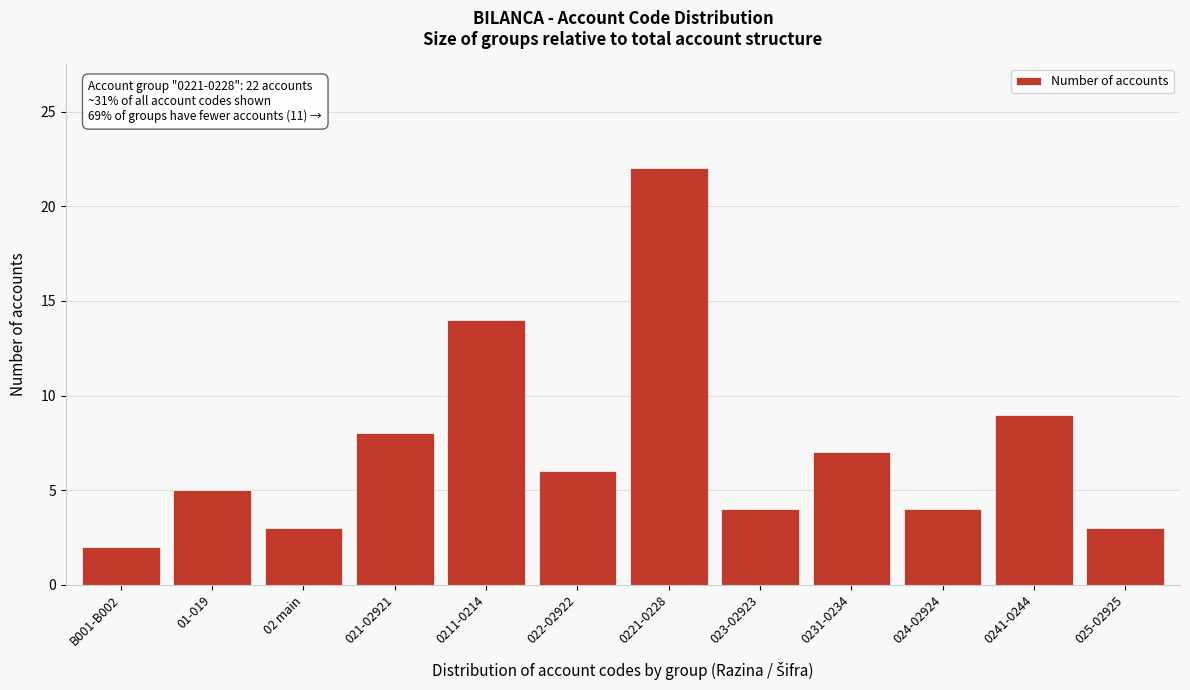

Reading right to left, what are all the values shown in this chart?

025-02925=3	0241-0244=9	024-02924=4	0231-0234=7	023-02923=4	0221-0228=22	022-02922=6	0211-0214=14	021-02921=8	02 main=3	01-019=5	B001-B002=2